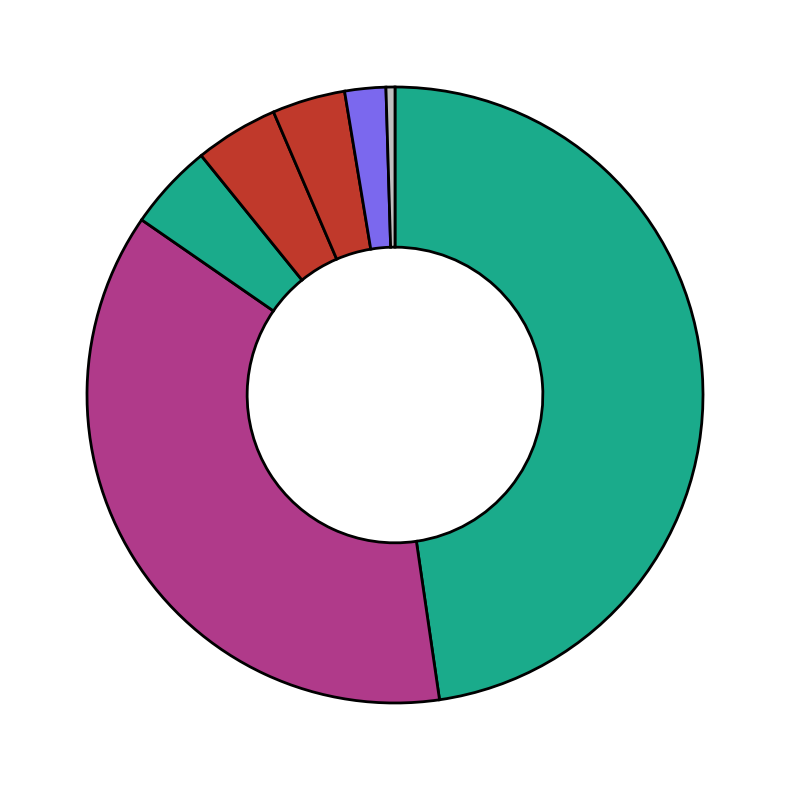

Count the number of slices in the pie.

7